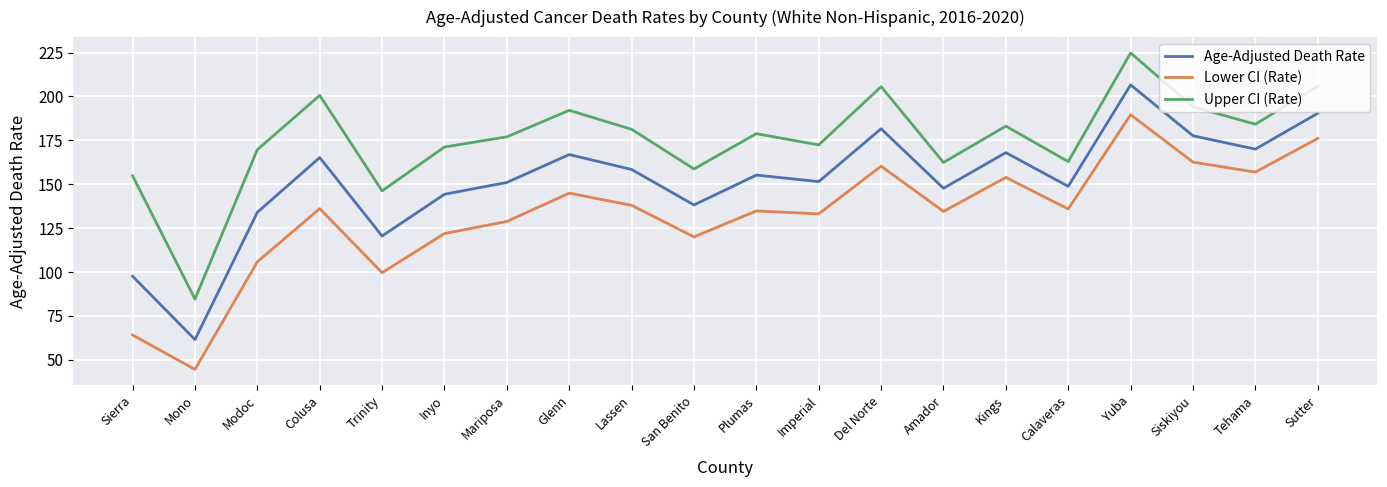

True or false: Upper CI (Rate) and Age-Adjusted Death Rate cross at least once.

False